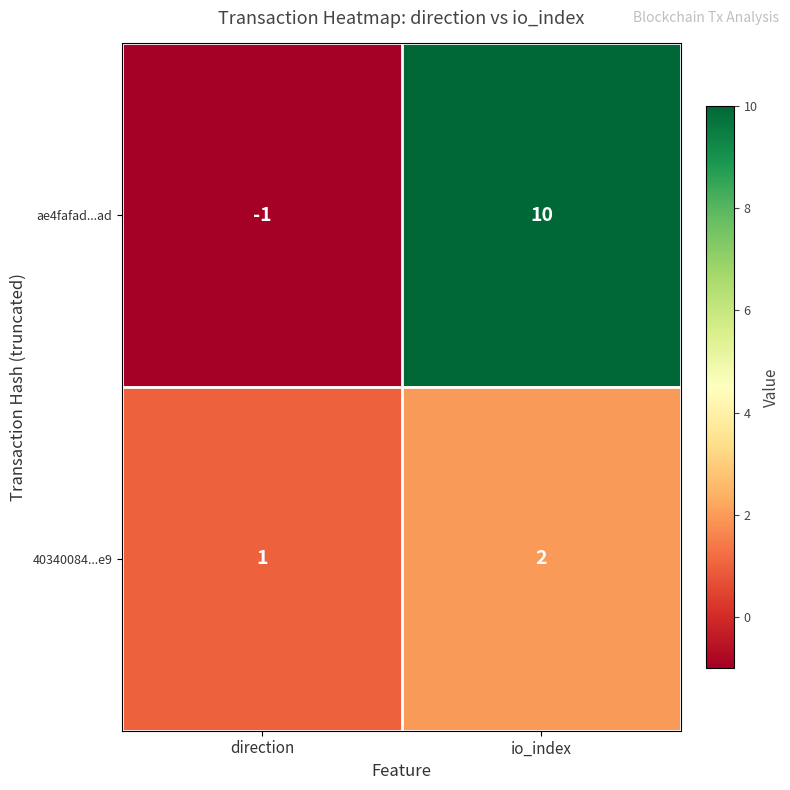

How many series are shown in this chart?

2